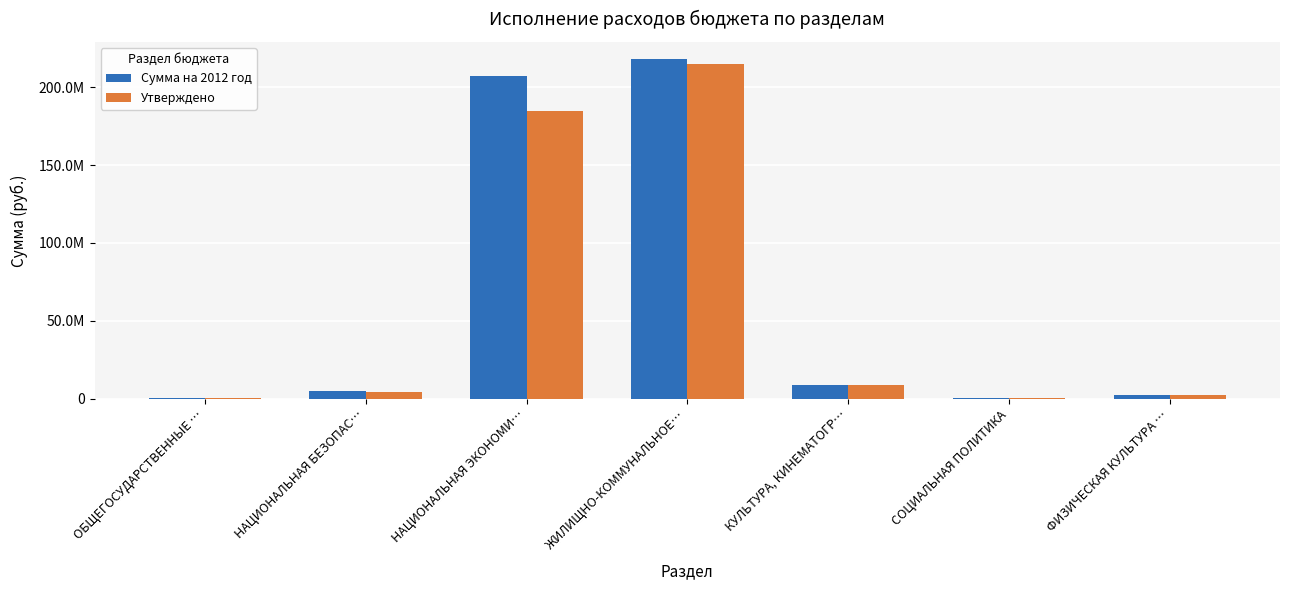

What are all the series names shown in the legend?

Сумма на 2012 год, Утверждено